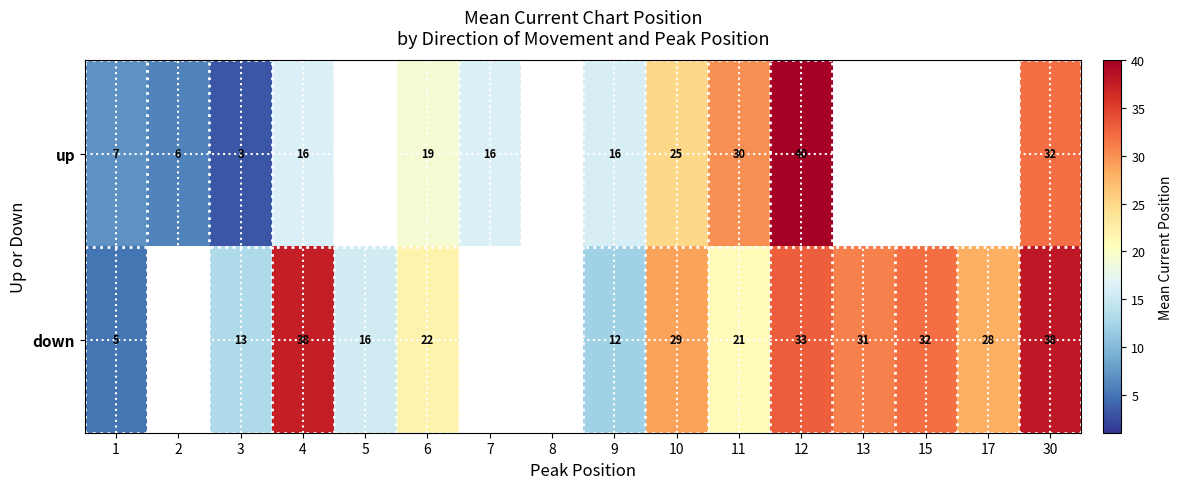

True or false: down has a value of 47.1 at 12.

False